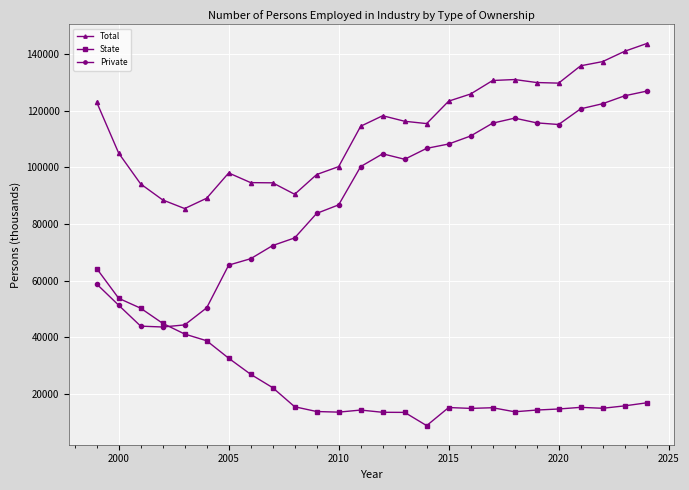

What is the value of the Private point at the 3rd from the left?

43895